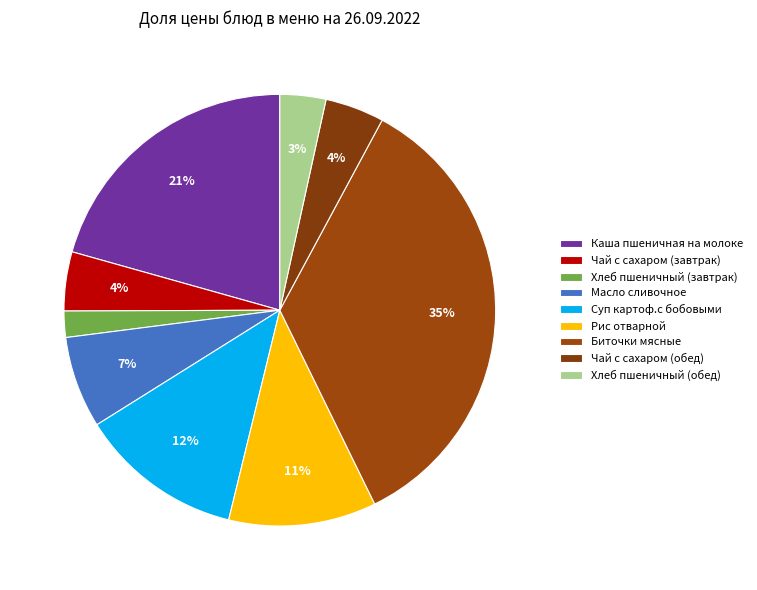

Does Чай с сахаром (завтрак) account for over 50% of the chart?

No